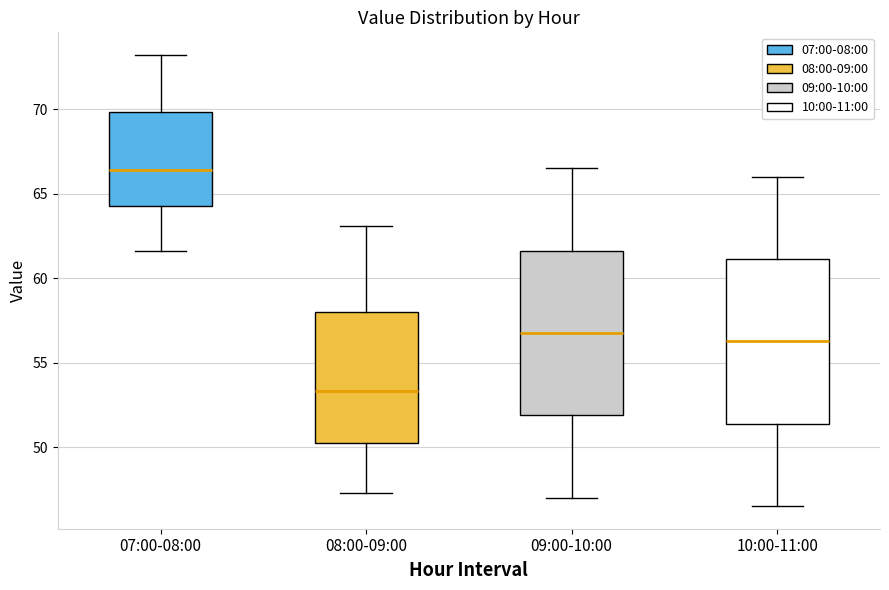

Which box has the lowest median line?

08:00-09:00